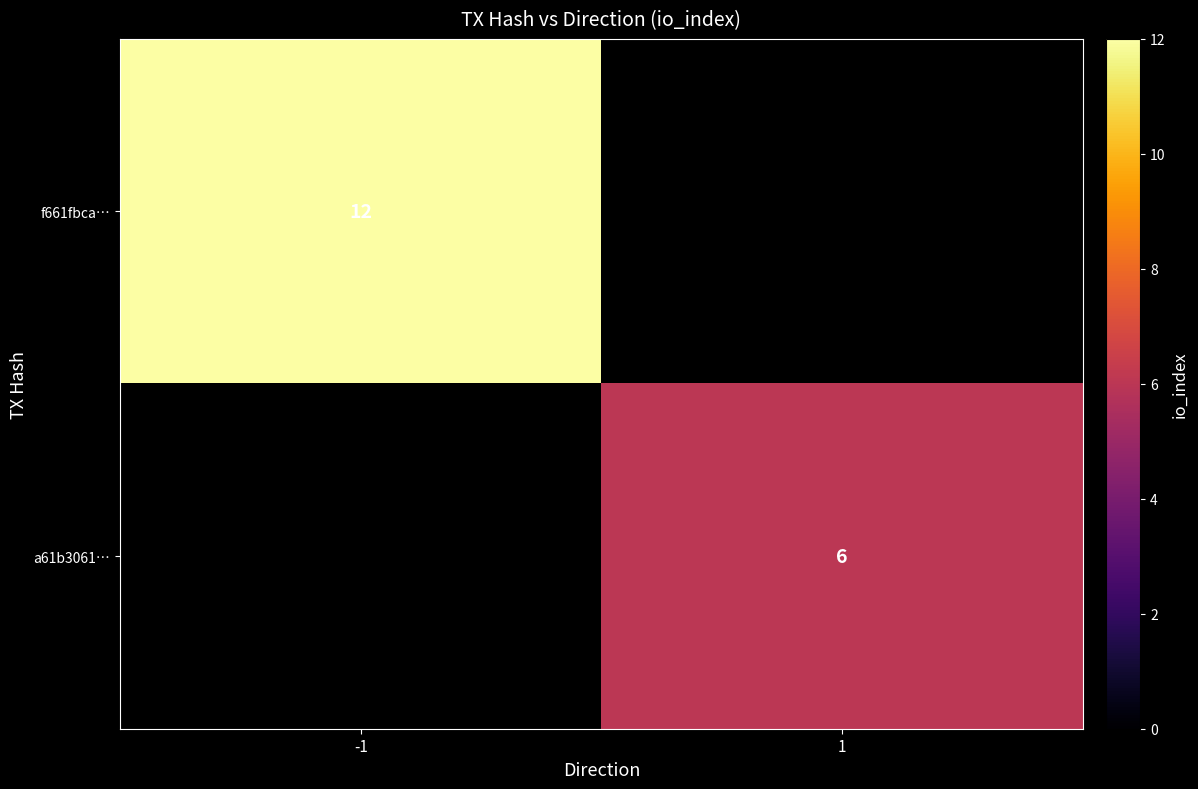

The a61b3061… series shows 6 at 1. True or false?

True